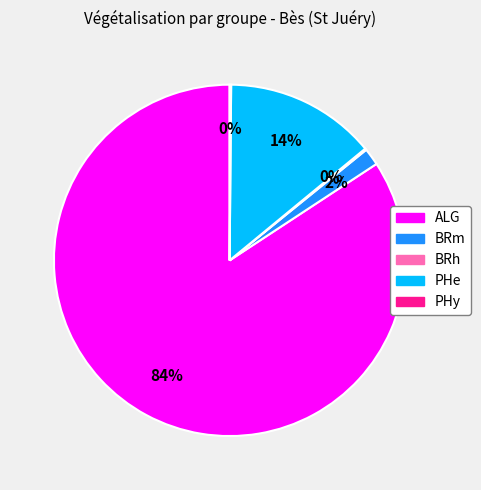

To the nearest percent, what is the average slice percentage?

20%